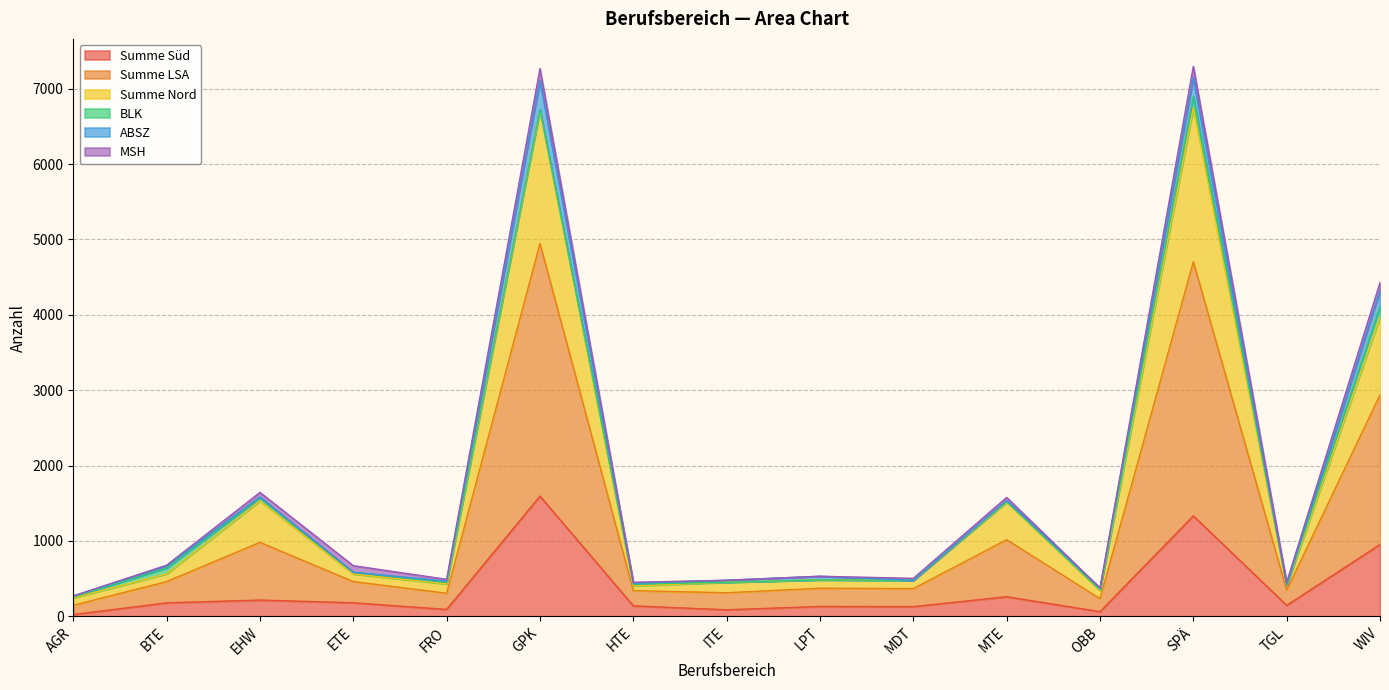

True or false: Summe Nord and Summe LSA cross at least once.

False